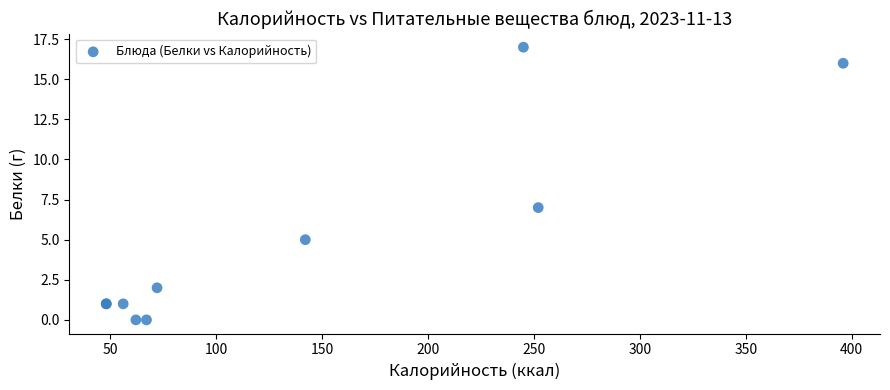

What Y value in the scatter plot is closest to 8?

7